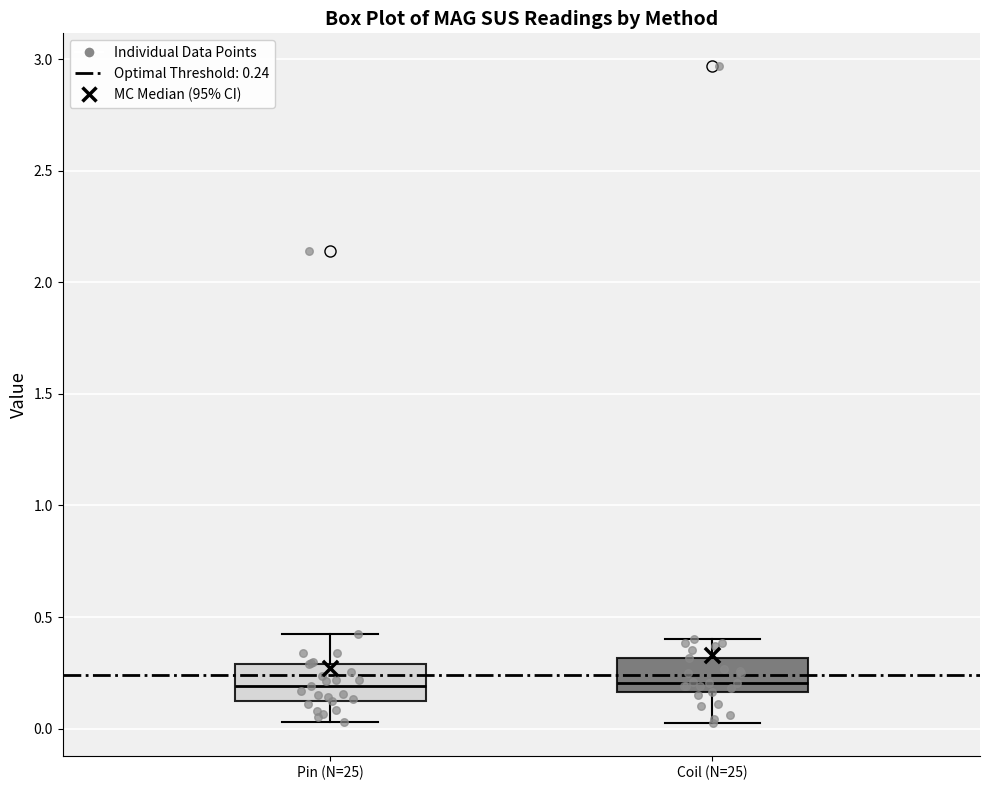

Reading left to right, transcribe this box plot: for each box, give where its median line is, the range the box spans, and where its two whiskers end, as read against the y-axis. The values are not printed on the chart, so give them approximately, as read against the axis.

Pin (N=25): median 0.20, box 0.15 to 0.30, whiskers 0.05 to 0.45
Coil (N=25): median 0.20, box 0.15 to 0.30, whiskers 0.05 to 0.40